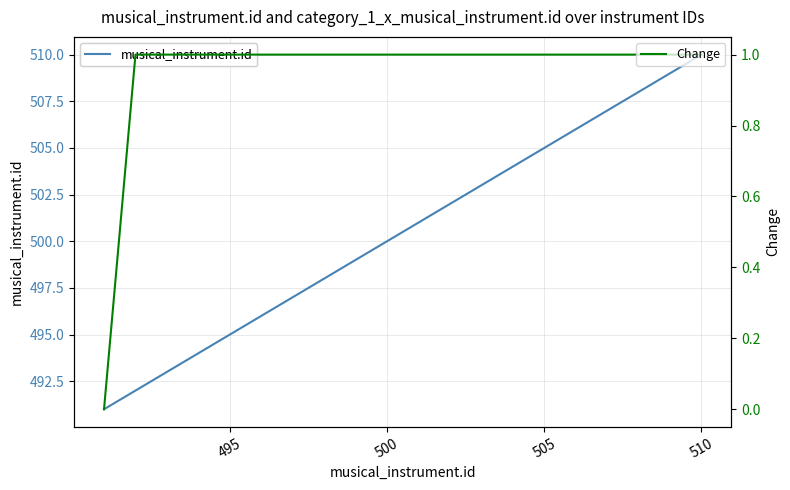

Is it true that musical_instrument.id equals 500 at 500?

True